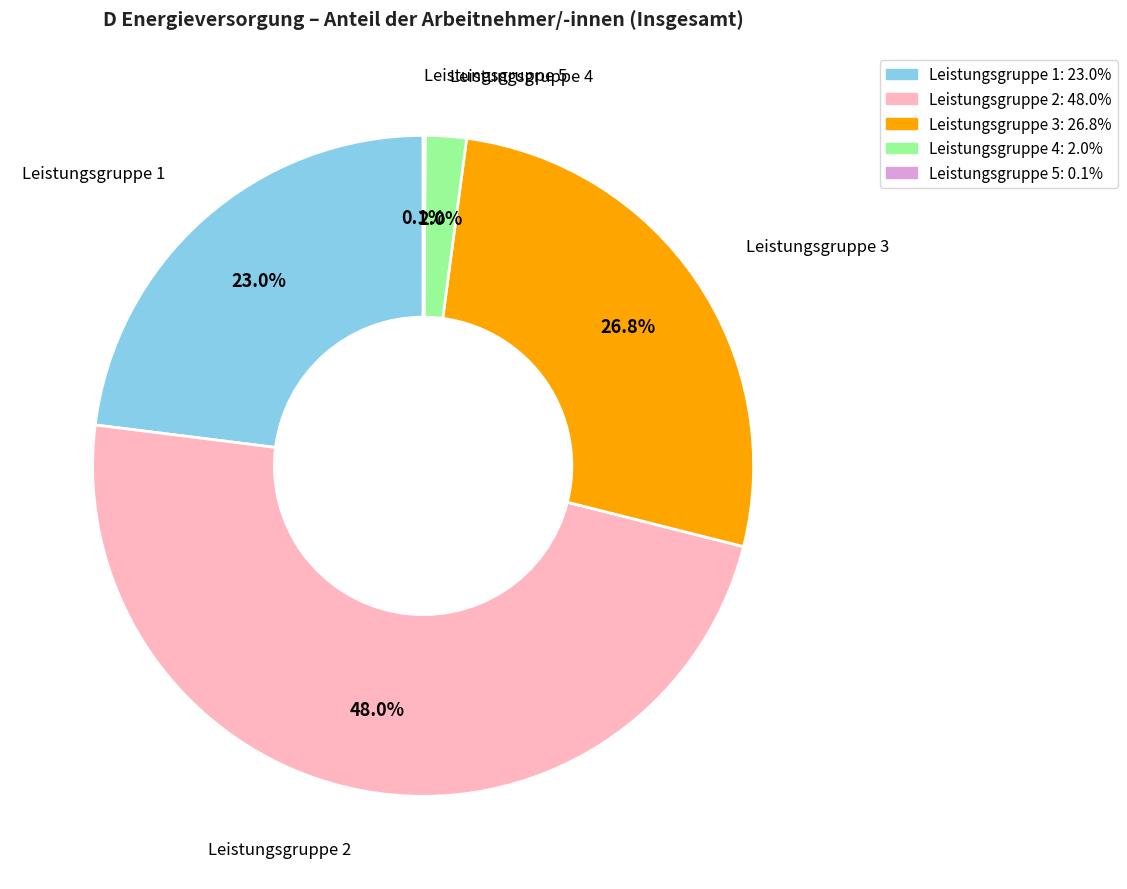

Which has a higher value, Leistungsgruppe 3 or Leistungsgruppe 2?

Leistungsgruppe 2